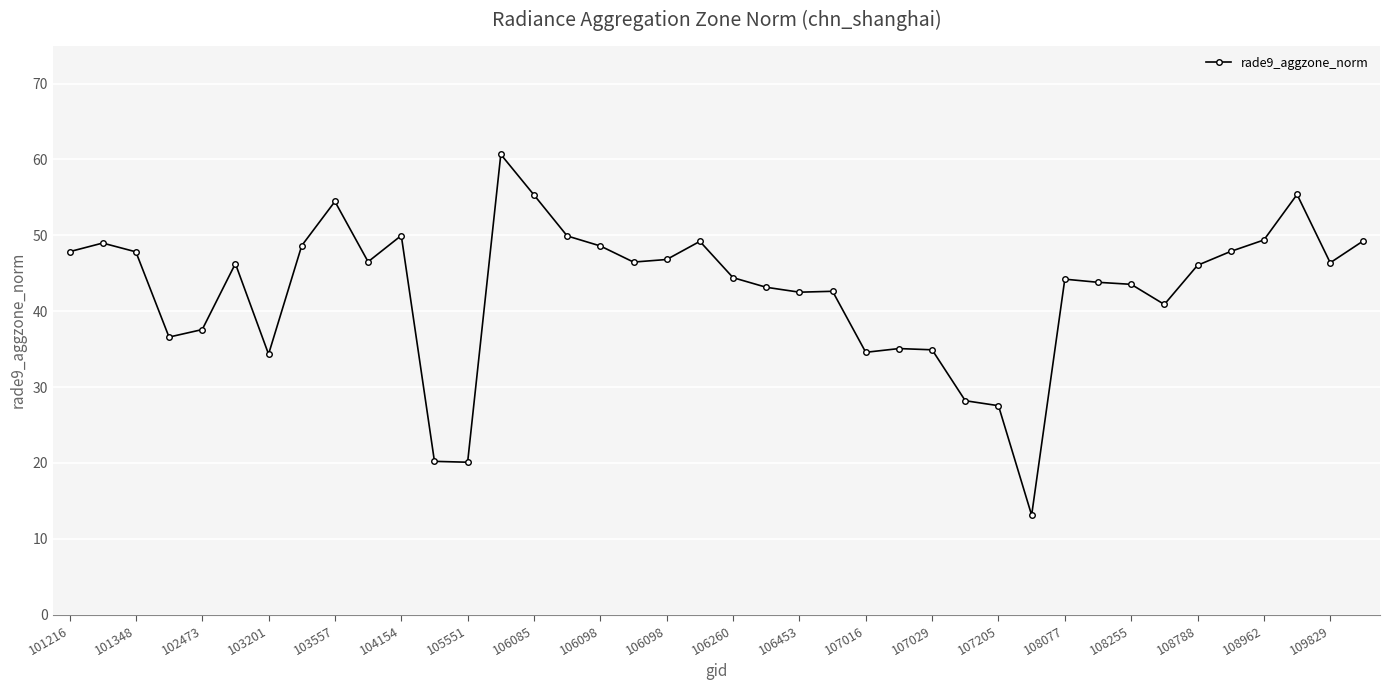

How many lines are shown in the chart?

1